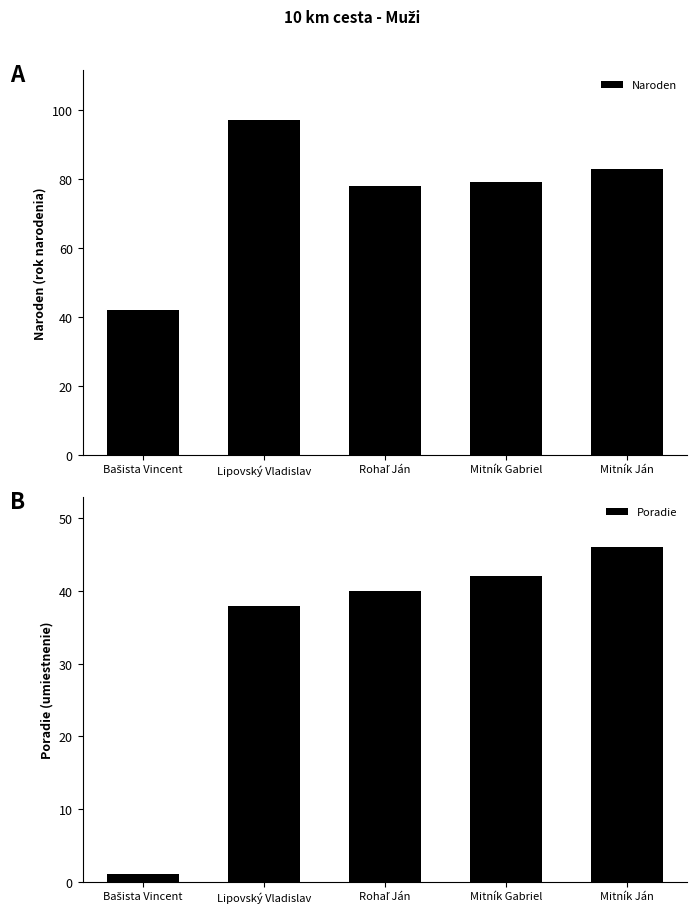

Reading right to left, what are all the values shown in this chart?

Naroden: Mitník Ján=83	Mitník Gabriel=79	Rohaľ Ján=78	Lipovský Vladislav=97	Bašista Vincent=42
Poradie: Mitník Ján=46	Mitník Gabriel=42	Rohaľ Ján=40	Lipovský Vladislav=38	Bašista Vincent=1